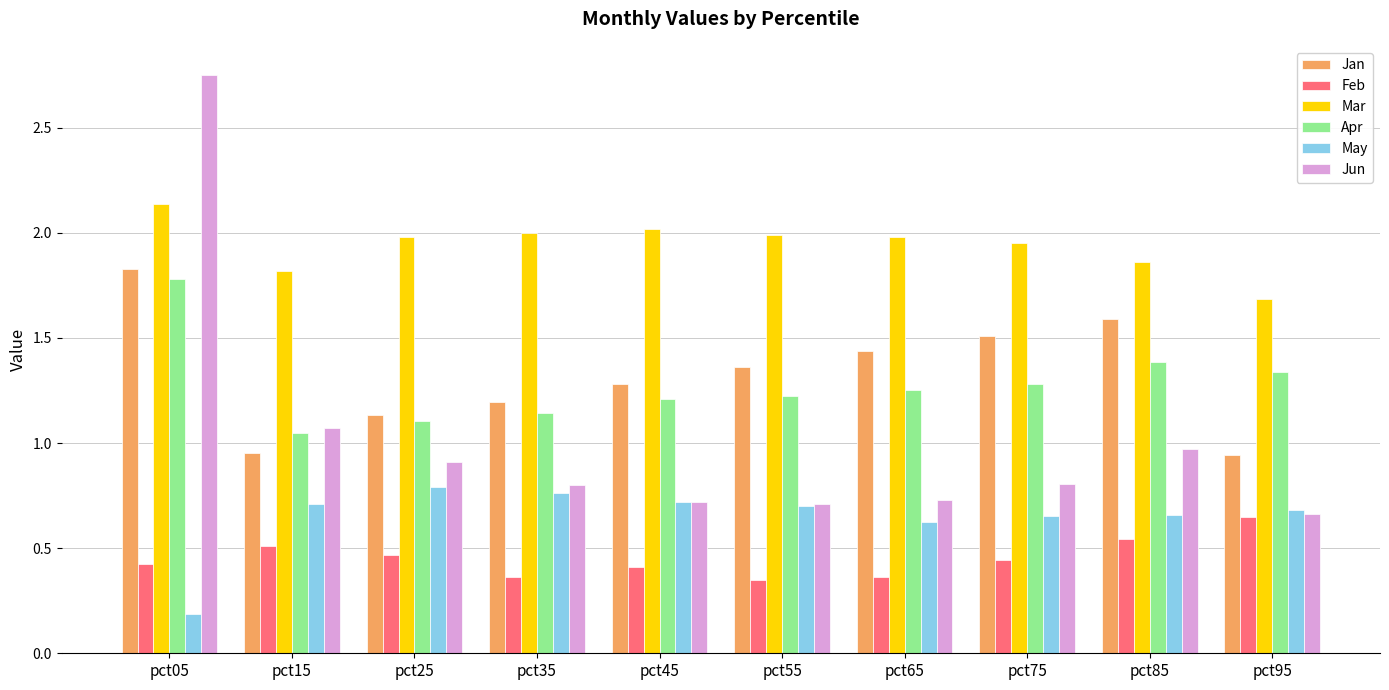

What is the spread (max minus min) of values at pct25?

1.5